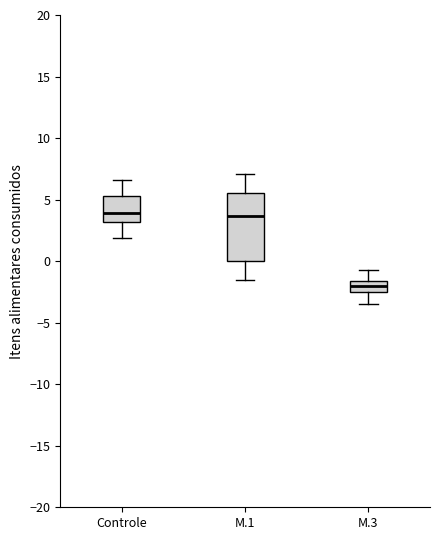

Reading left to right, transcribe this box plot: for each box, give where its median line is, the range the box spans, and where its two whiskers end, as read against the y-axis. The values are not printed on the chart, so give them approximately, as read against the axis.

Controle: median 4.0, box 3.0 to 5.5, whiskers 2.0 to 6.5
M.1: median 3.5, box 0.0 to 5.5, whiskers -1.5 to 7.0
M.3: median -2.0, box -2.5 to -1.5, whiskers -3.5 to -0.5